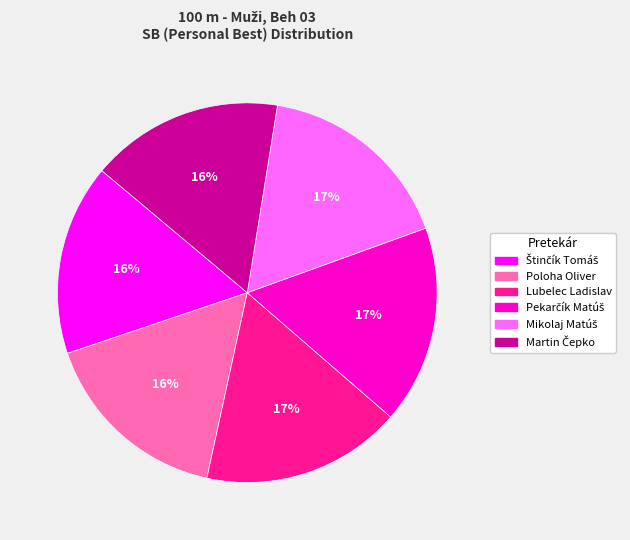

True or false: Poloha Oliver accounts for 16% of the total.

True